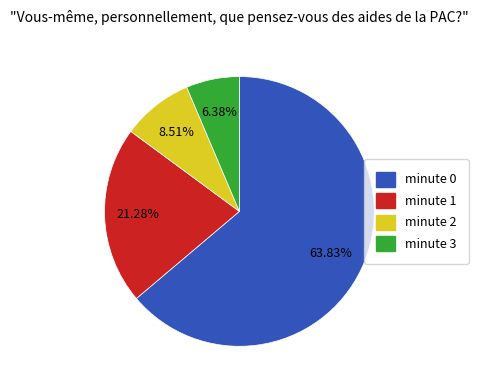

Is there a majority slice in this chart?

Yes